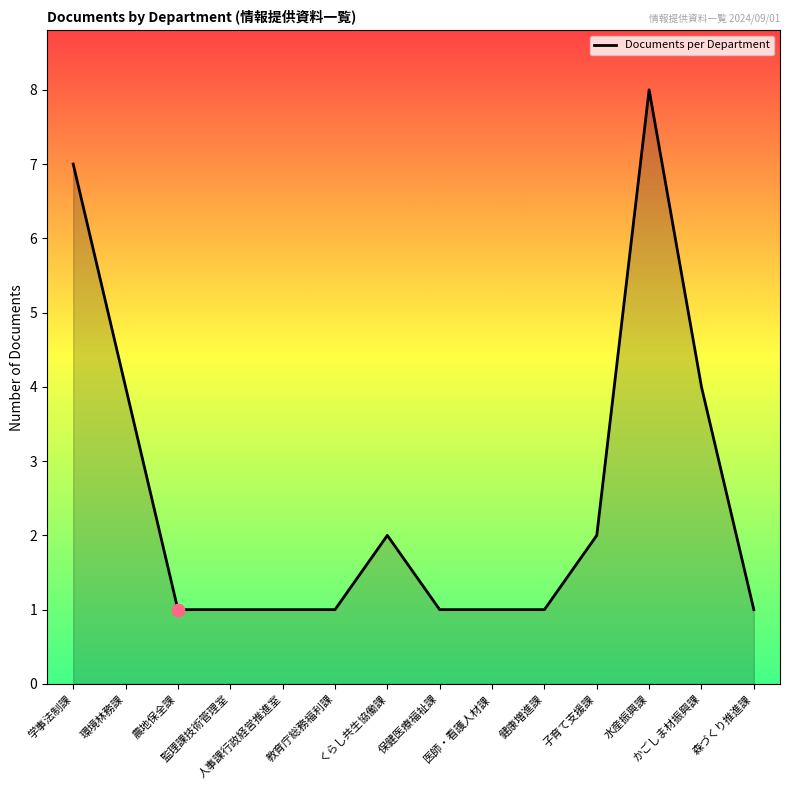

What is the change in value from 環境林務課 to 監理課技術管理室?

-3